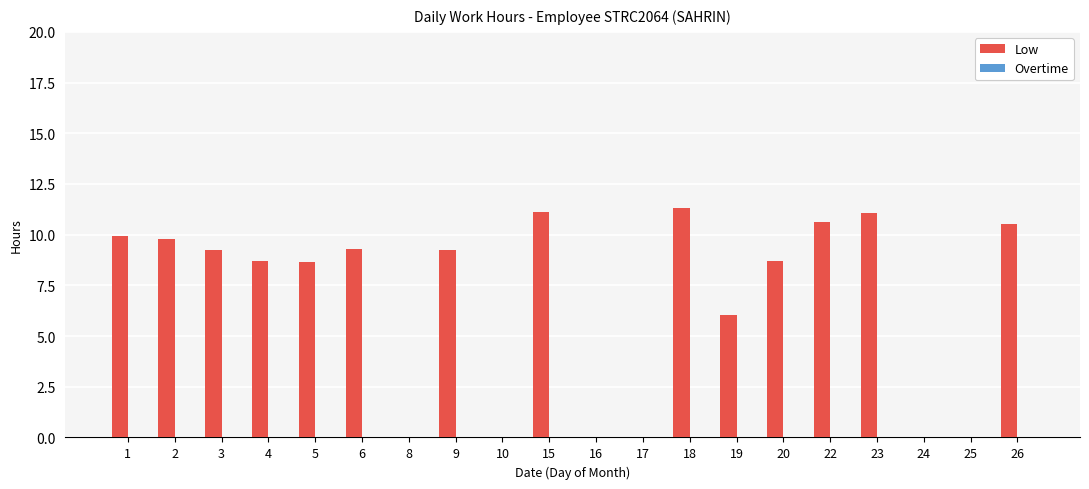

What is the sum of the values at 3 and 10?

9.2